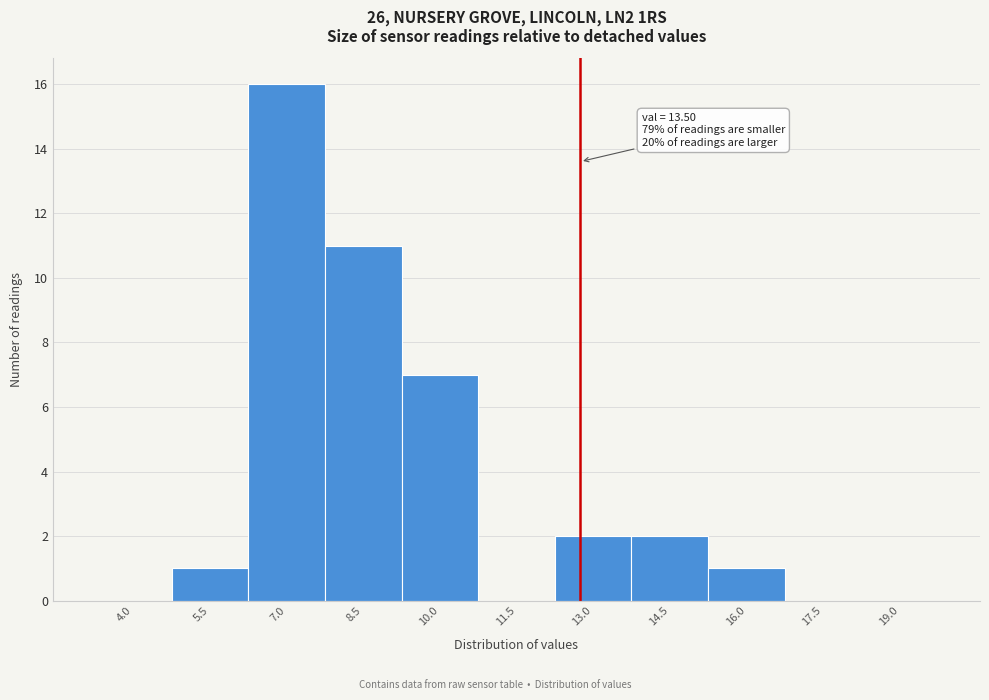

Reading right to left, transcribe all the data shown in this chart.

19.0=0	17.5=0	16.0=1	14.5=2	13.0=2	11.5=0	10.0=7	8.5=11	7.0=16	5.5=1	4.0=0